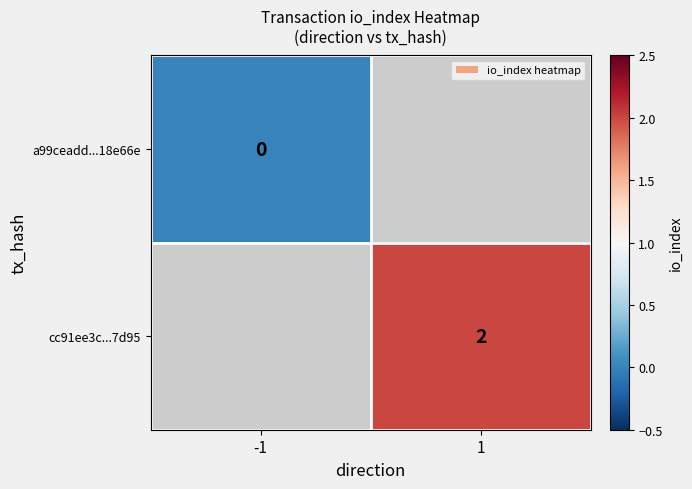

True or false: cc91ee3c...7d95 has a value of 2 at 1.

True